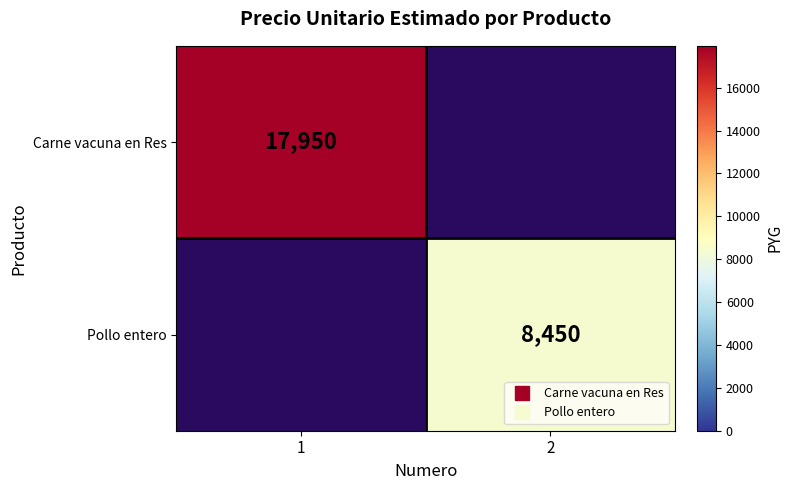

At how many categories does at least one series exceed 14377?

1